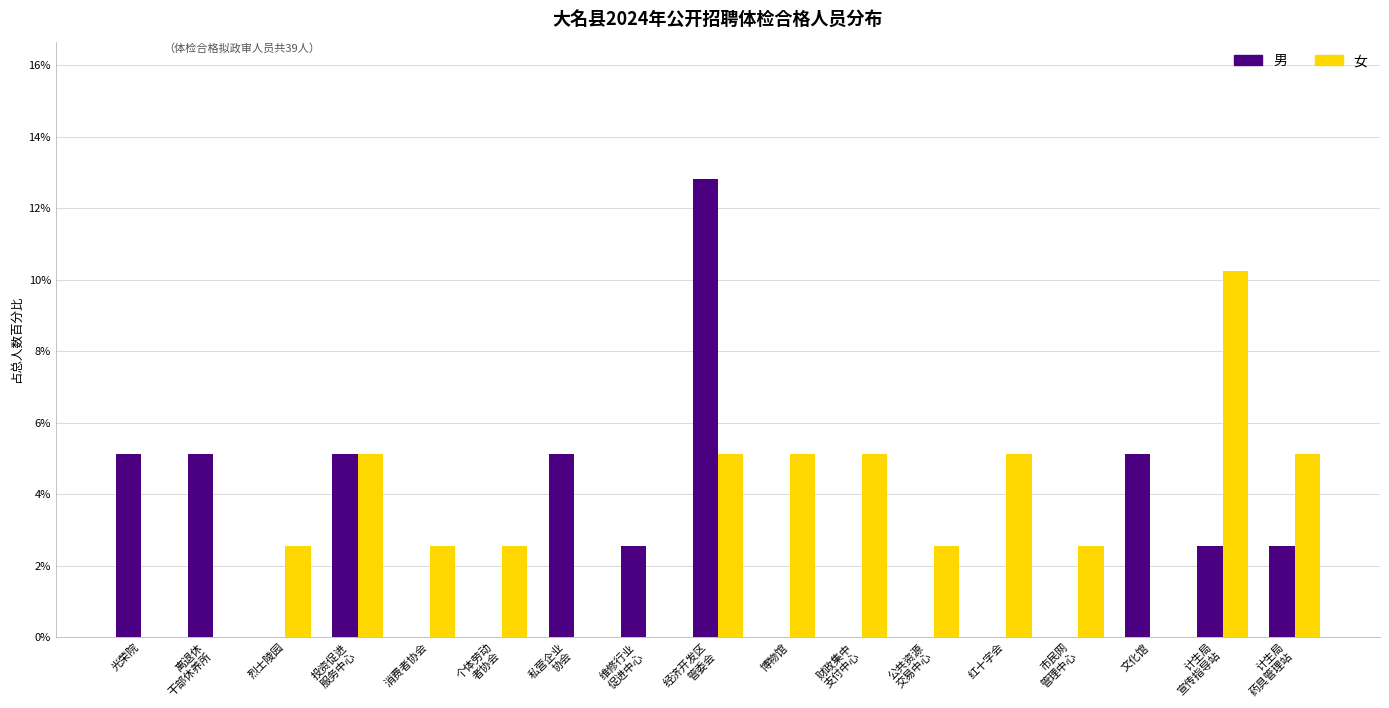

The value of 男 at 红十字会 is 0.0. True or false?

True